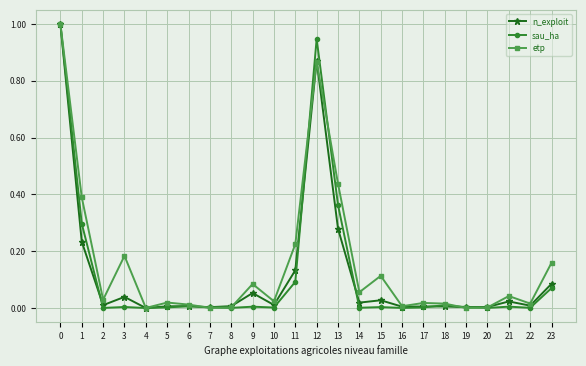

Does the chart display data point markers on the line(s)?

Yes